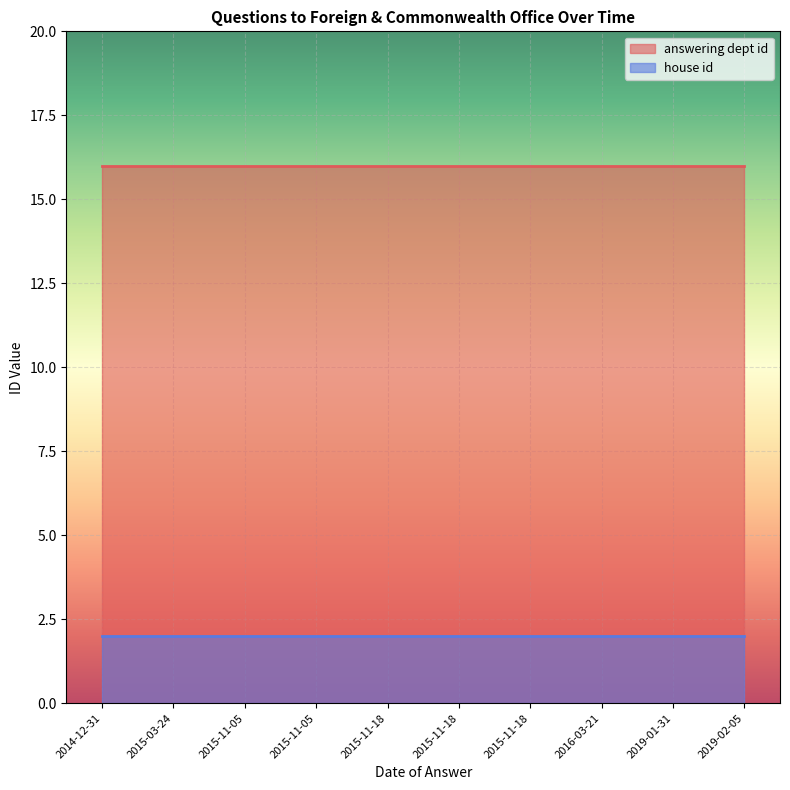

Reading right to left, extract all data points from this chart.

answering dept id: 2019-02-05=16	2019-01-31=16	2016-03-21=16	2015-11-18=16	2015-11-18=16	2015-11-18=16	2015-11-05=16	2015-11-05=16	2015-03-24=16	2014-12-31=16
house id: 2019-02-05=2	2019-01-31=2	2016-03-21=2	2015-11-18=2	2015-11-18=2	2015-11-18=2	2015-11-05=2	2015-11-05=2	2015-03-24=2	2014-12-31=2